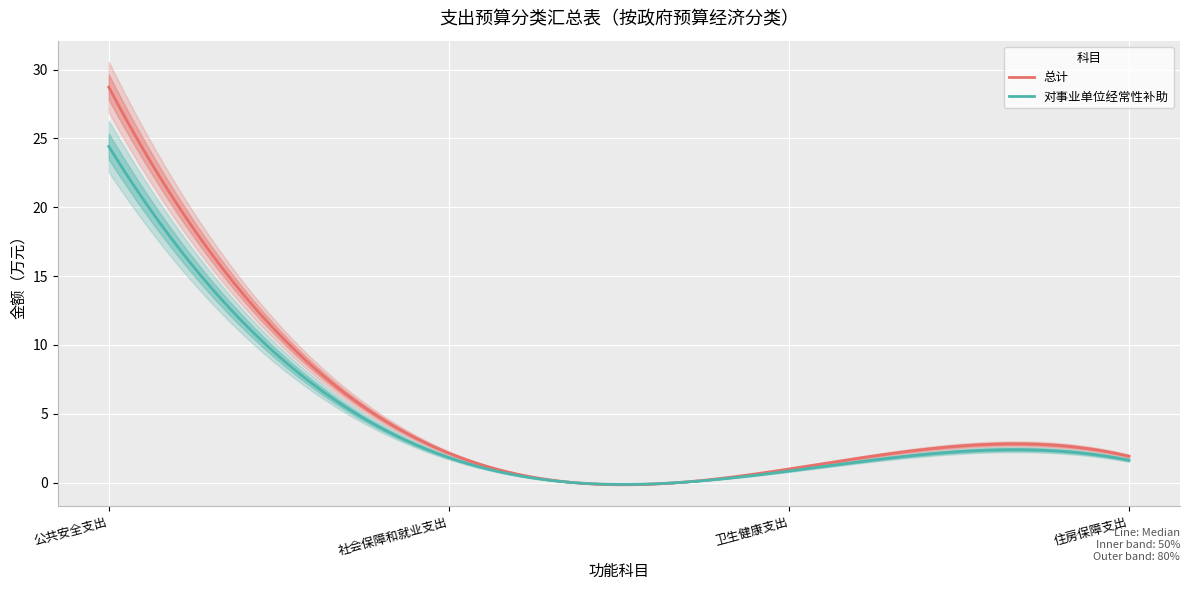

Is the value of 总计 at 住房保障支出 greater than the value of 对事业单位经常性补助 at 公共安全支出?

No